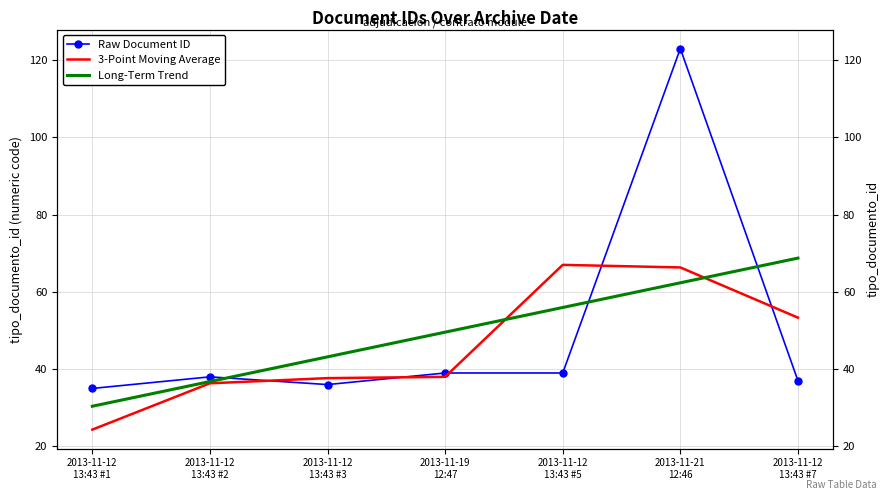

How many values in the Raw Document ID series exceed 38?

3